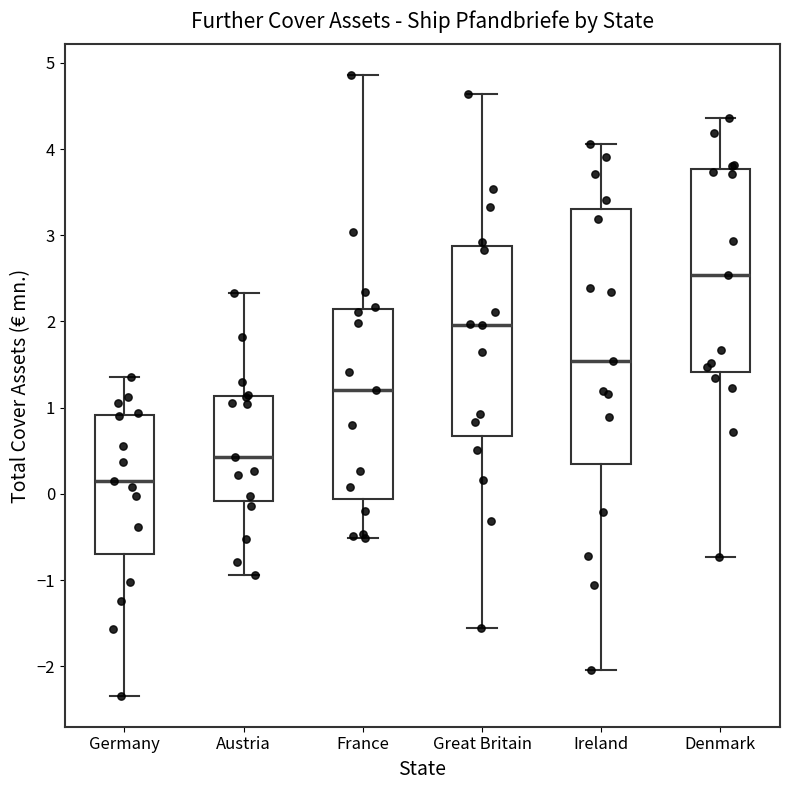

Reading left to right, transcribe this box plot: for each box, give where its median line is, the range the box spans, and where its two whiskers end, as read against the y-axis. The values are not printed on the chart, so give them approximately, as read against the axis.

Germany: median 0.2, box -0.7 to 0.9, whiskers -2.3 to 1.4
Austria: median 0.4, box -0.1 to 1.1, whiskers -0.9 to 2.3
France: median 1.2, box -0.1 to 2.1, whiskers -0.5 to 4.9
Great Britain: median 2.0, box 0.7 to 2.9, whiskers -1.6 to 4.6
Ireland: median 1.5, box 0.3 to 3.3, whiskers -2.0 to 4.1
Denmark: median 2.5, box 1.4 to 3.8, whiskers -0.7 to 4.4